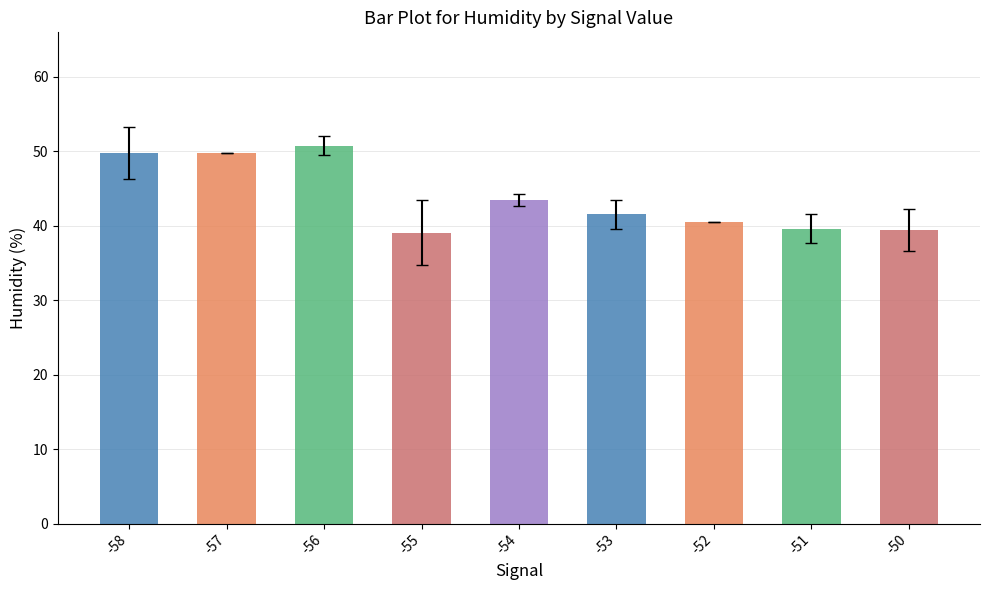

Approximately how many times larger is the value at -54 compared to -53?

1.0